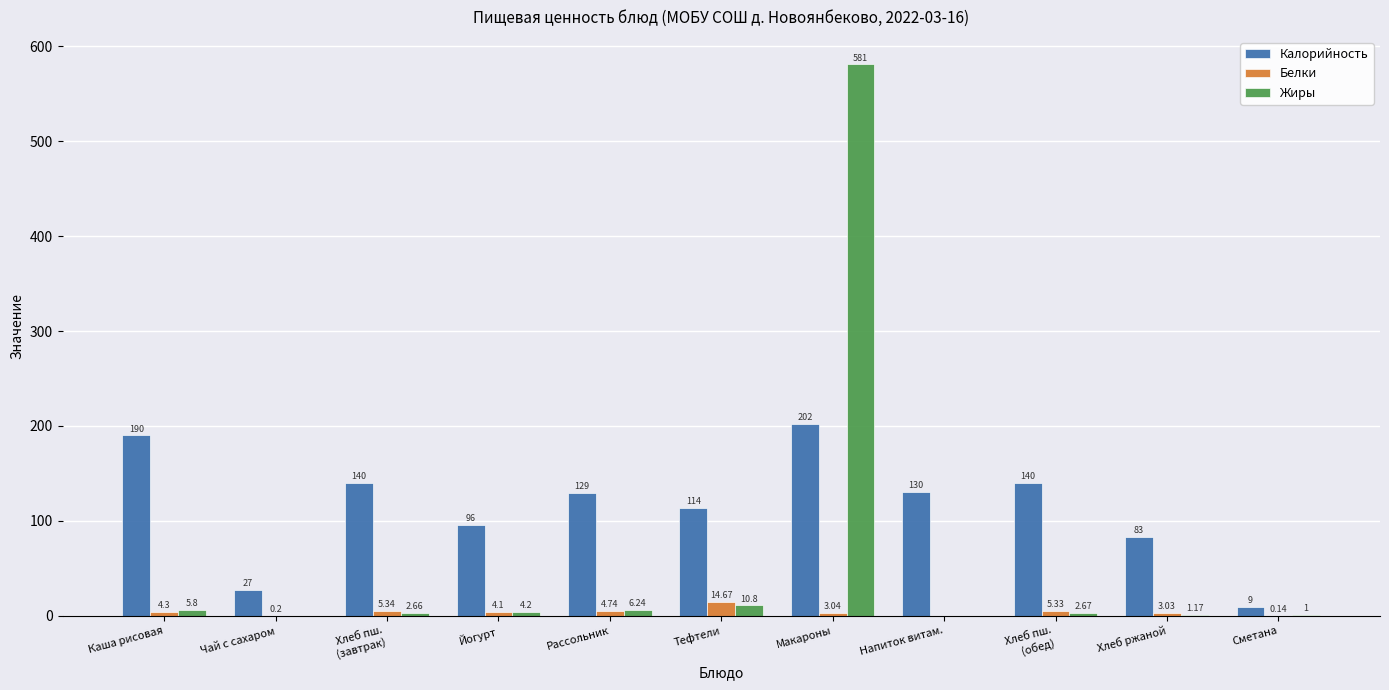

Which series changed the most between Рассольник and Макароны?

Жиры